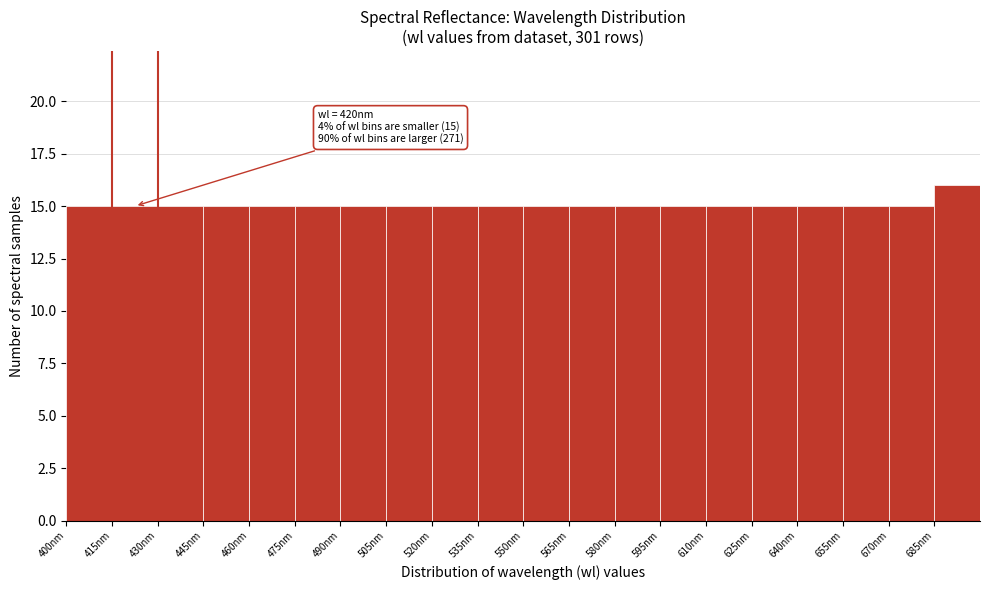

Over which range of the x-axis is the bar tallest?

685 to 700